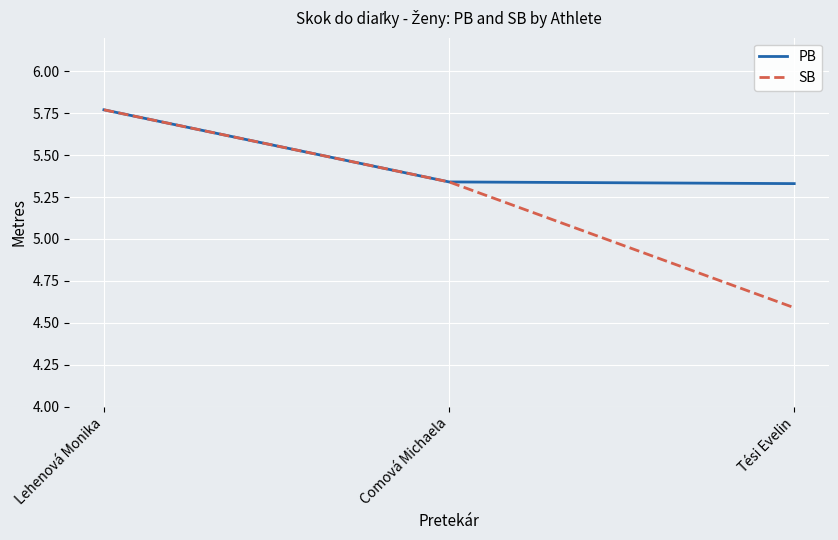

Which series has the largest range (max minus min)?

SB